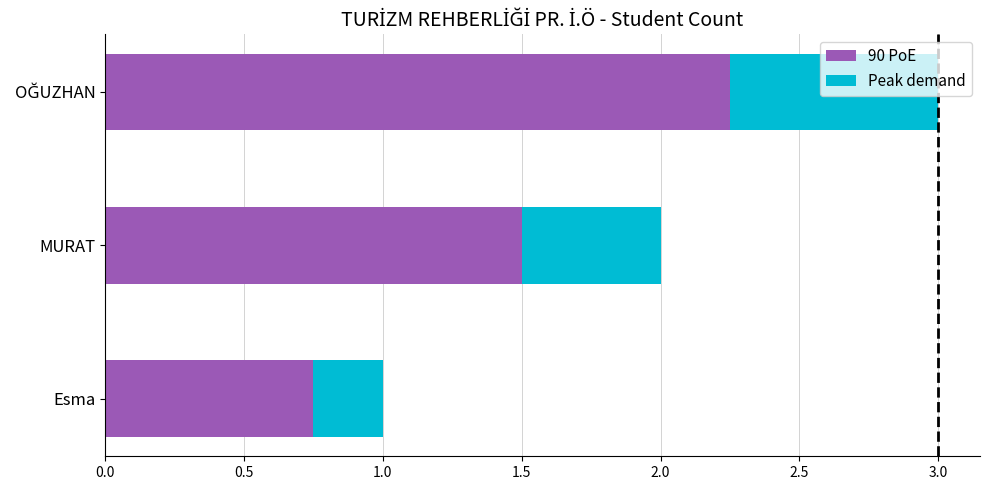

What value does the 90 PoE series have at MURAT?

1.5